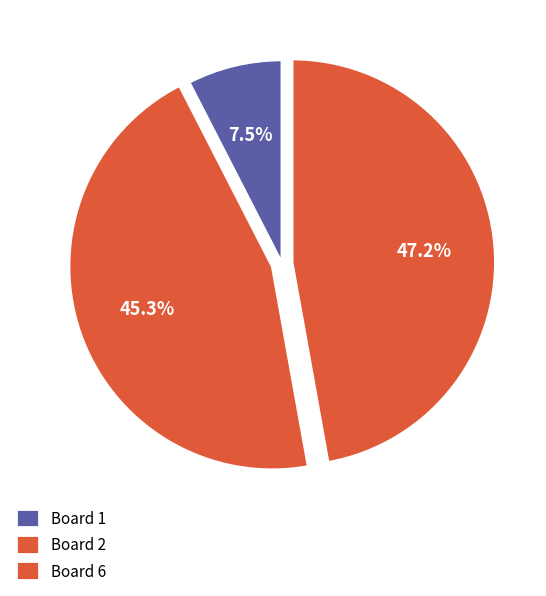

Which category has the biggest portion of the pie?

Board 6